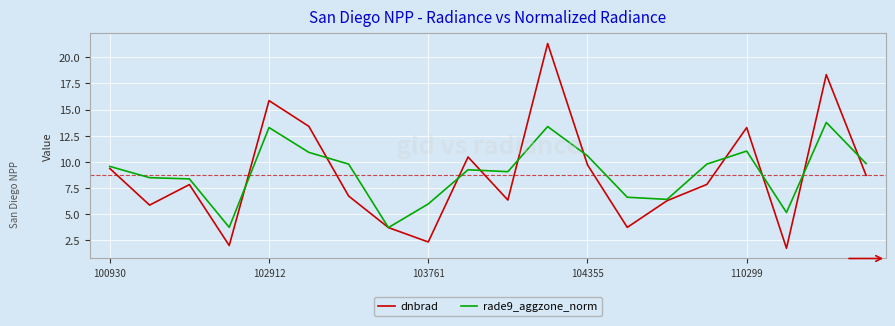

What is the maximum value shown in the chart?

21.3